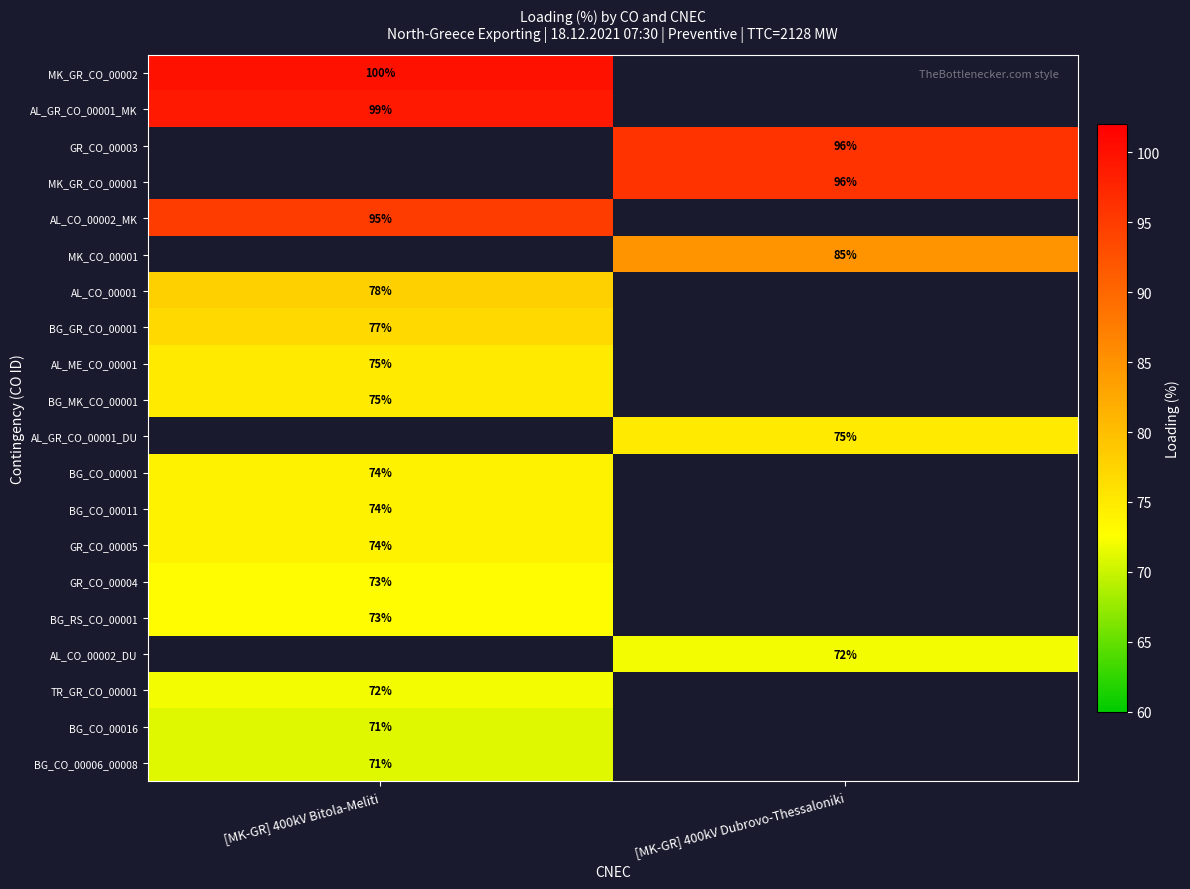

True or false: MK_CO_00001 has a value of 85 at [MK-GR] 400kV Dubrovo-Thessaloniki.

True